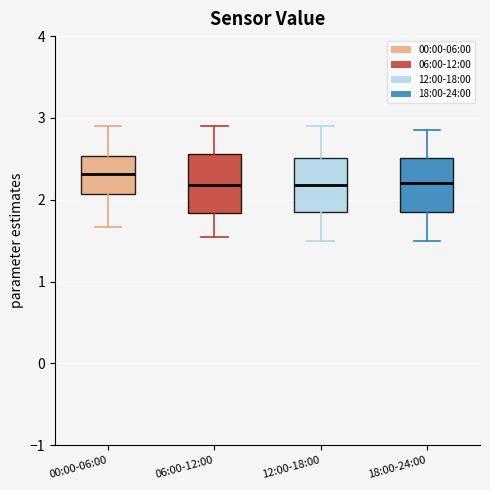

Where is the upper edge of the box for 18:00-24:00 on the y-axis? The values are not printed on the chart, so give them approximately, as read against the axis.

2.5